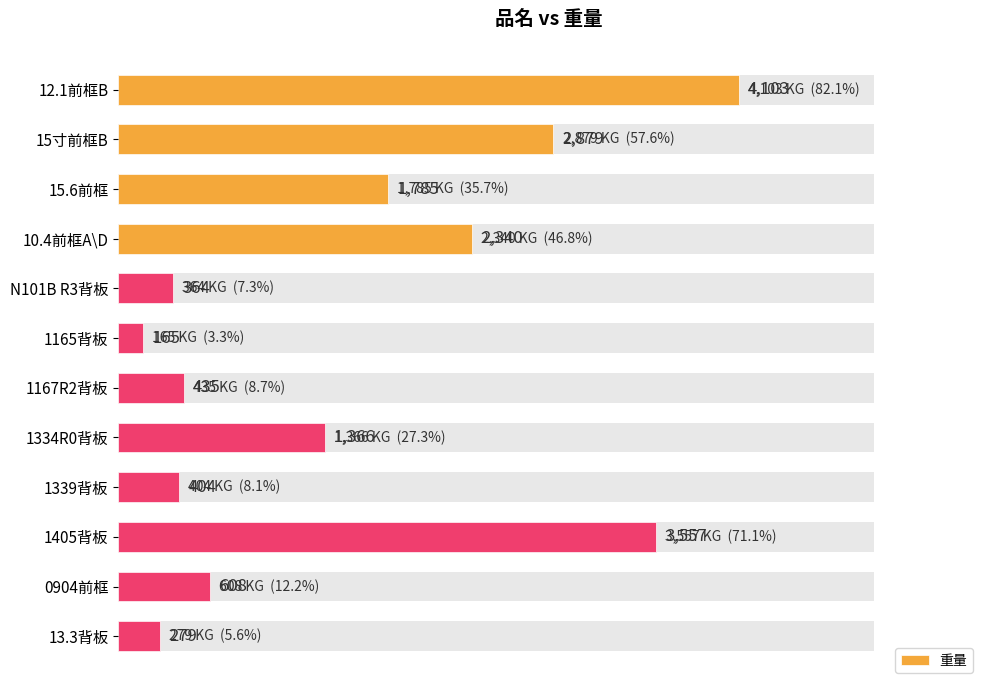

What is the maximum value shown in the chart?

4103